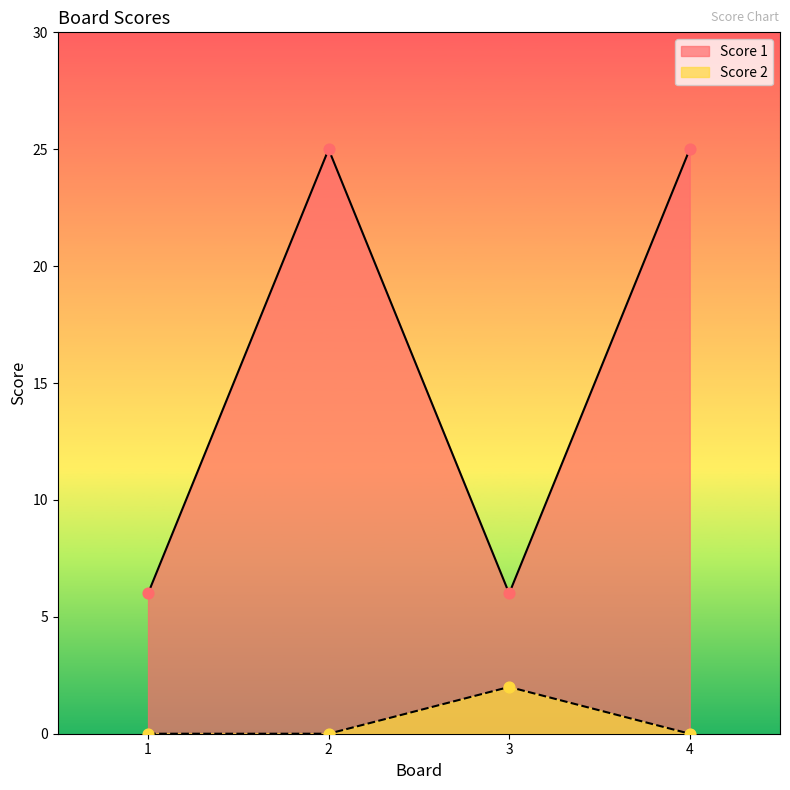

What are all the series names shown in the legend?

Score 1, Score 2